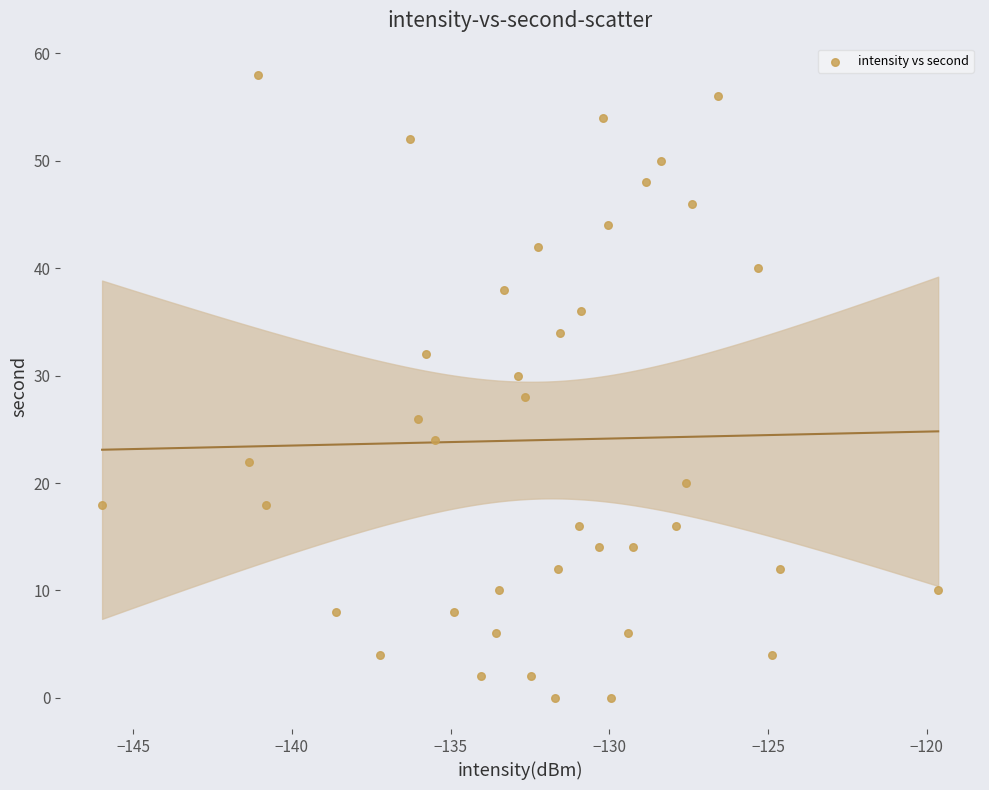

What is the range of Y values (max minus min)?

58